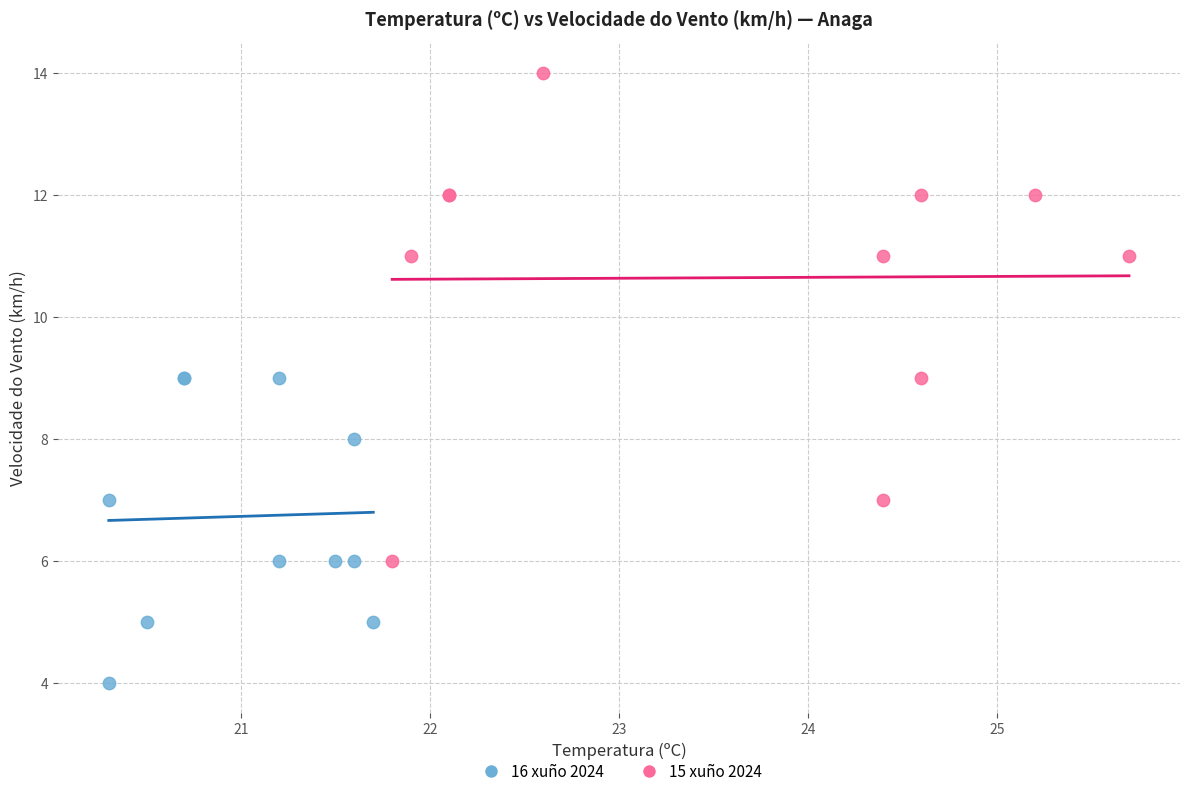

Which series contains the lowest Y value?

16 xuño 2024